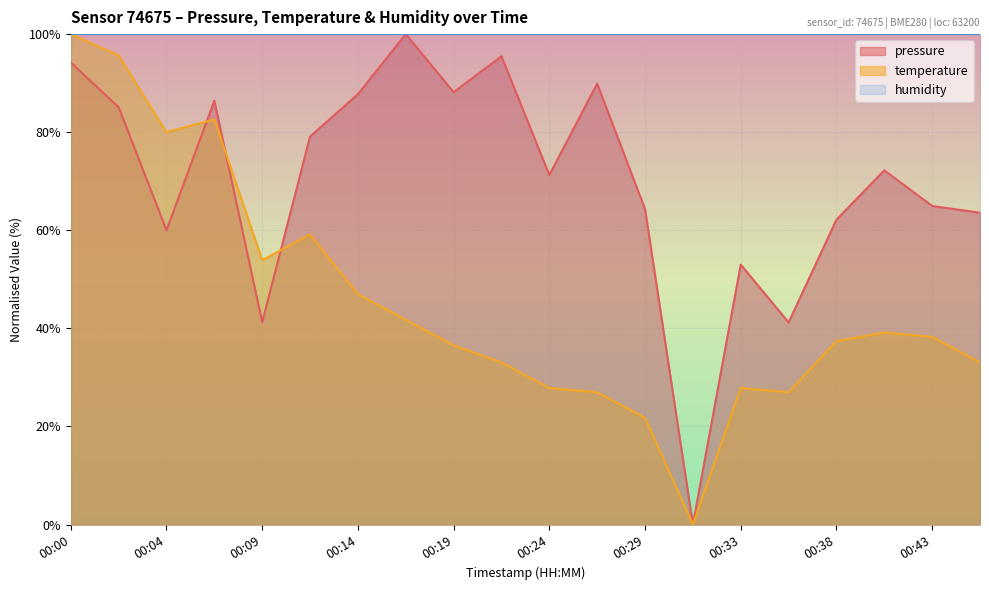

What are all the series names shown in the legend?

pressure, temperature, humidity